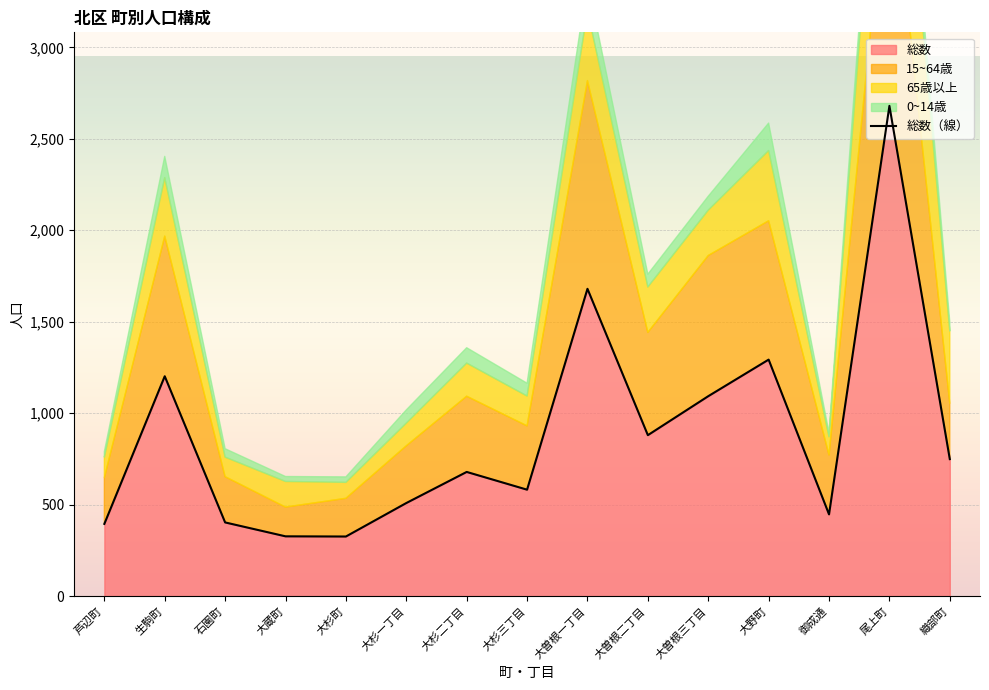

Is it true that the value at 大蔵町 is 563?

False